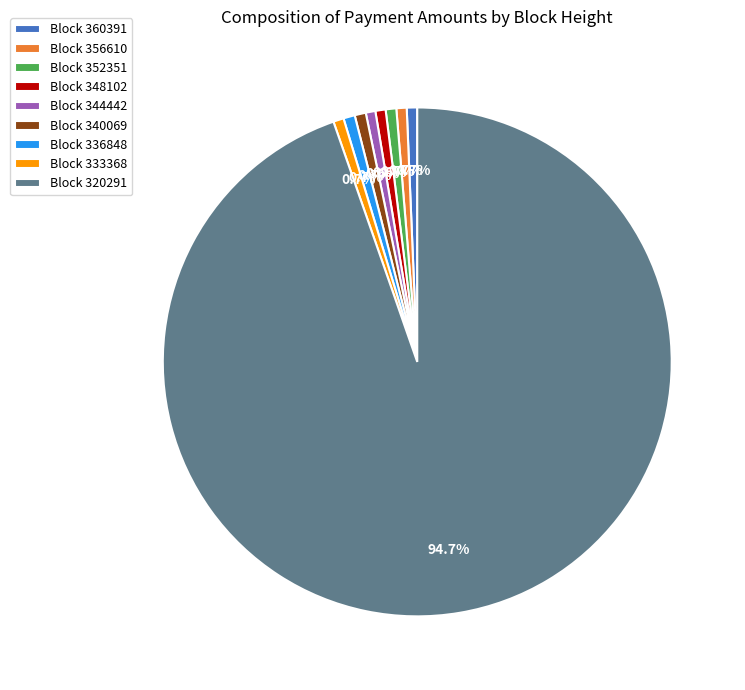

To the nearest percent, what is the difference between the largest and smallest slice percentages?

94%